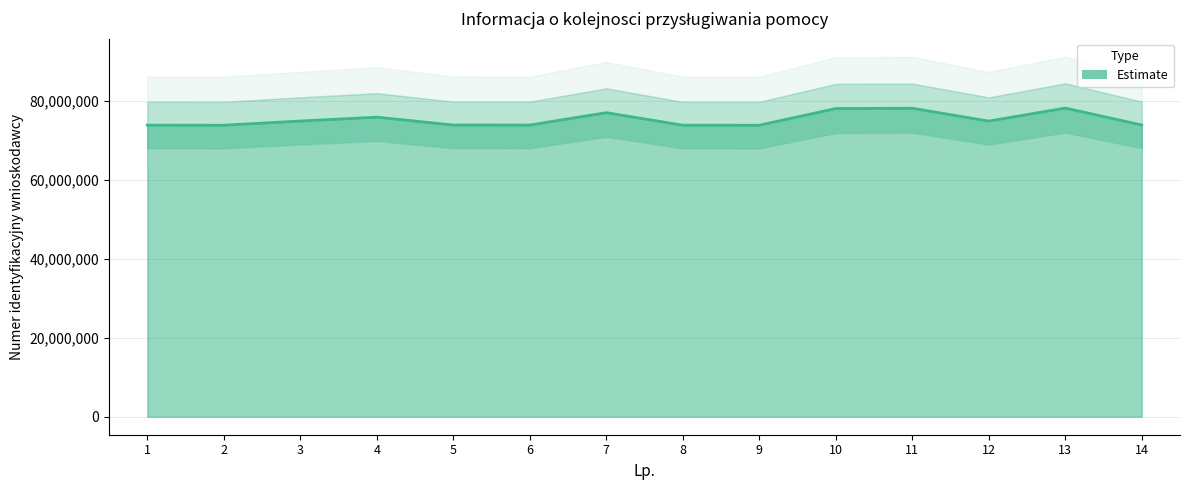

True or false: the data shows 75853561 at 4.

True